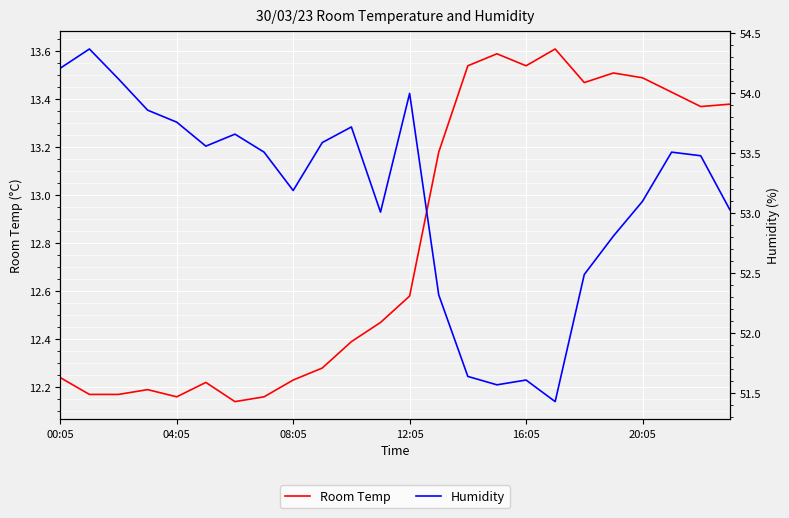

How many values in the Humidity series exceed 53?

17